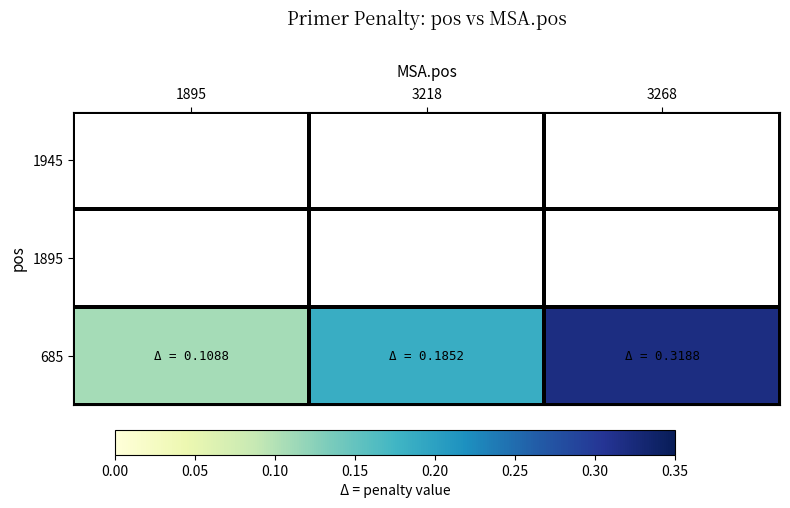

At how many categories does at least one series exceed 0?

3